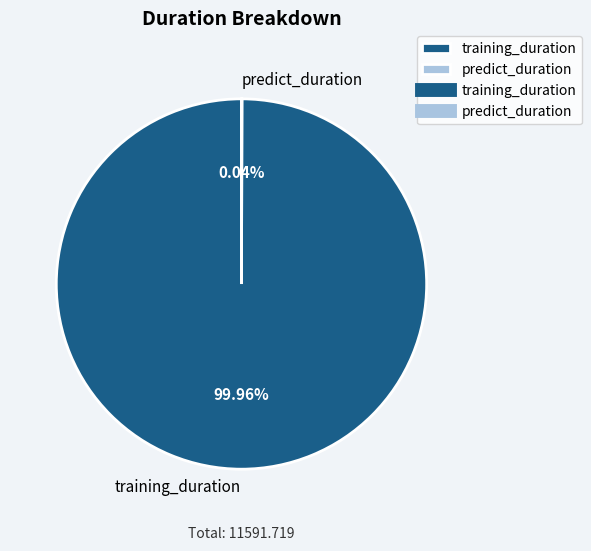

Which slice represents more than half of the pie?

training_duration